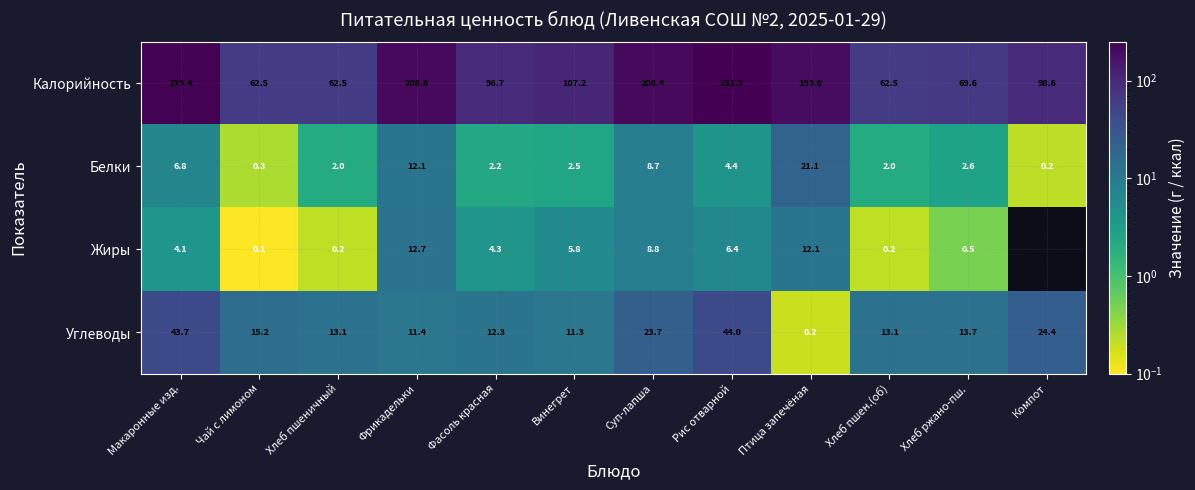

Is it true that Белки equals 33.0 at Птица запечёная?

False